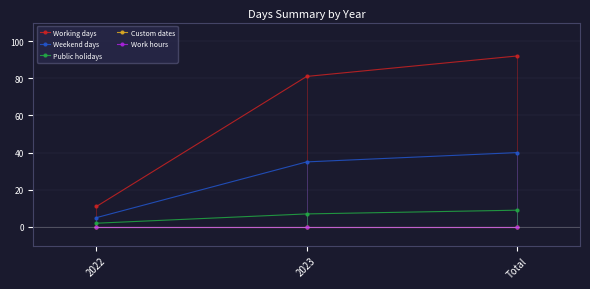

At which category is the sum across all series the highest?

Total